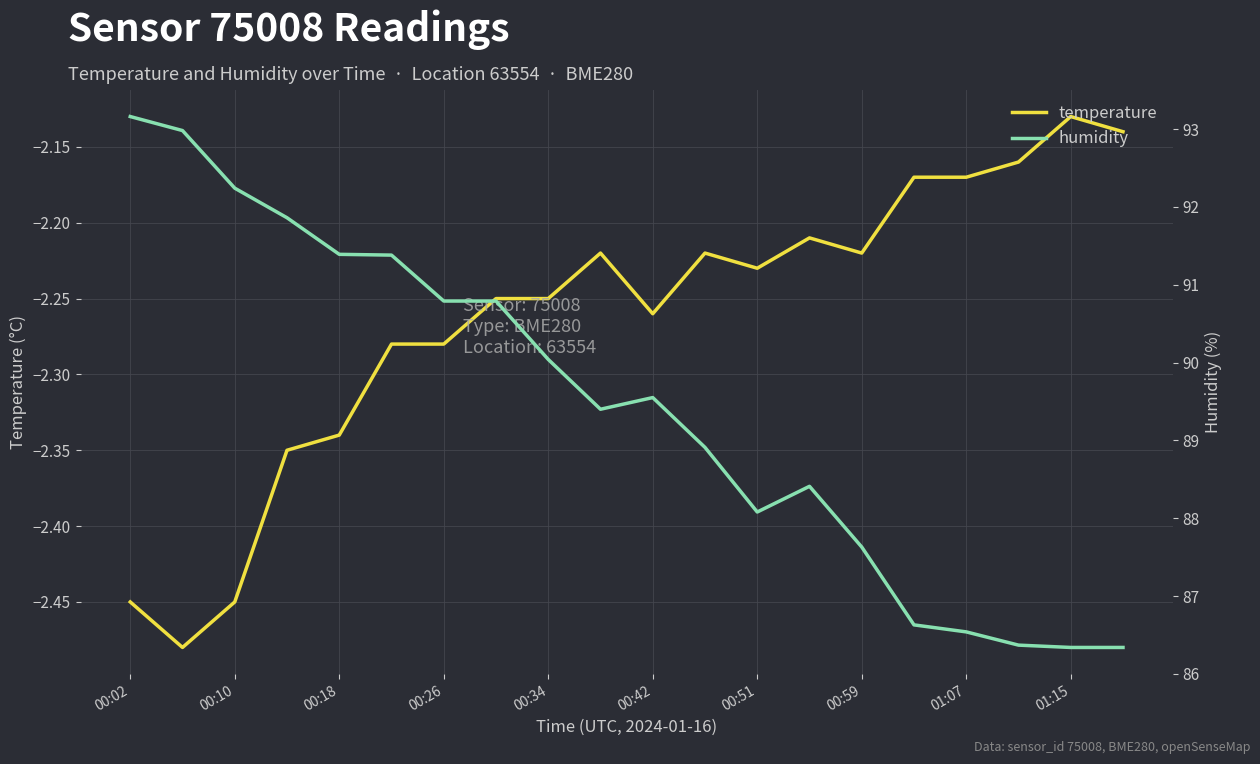

What is the approximate value of humidity at 19?

86.3